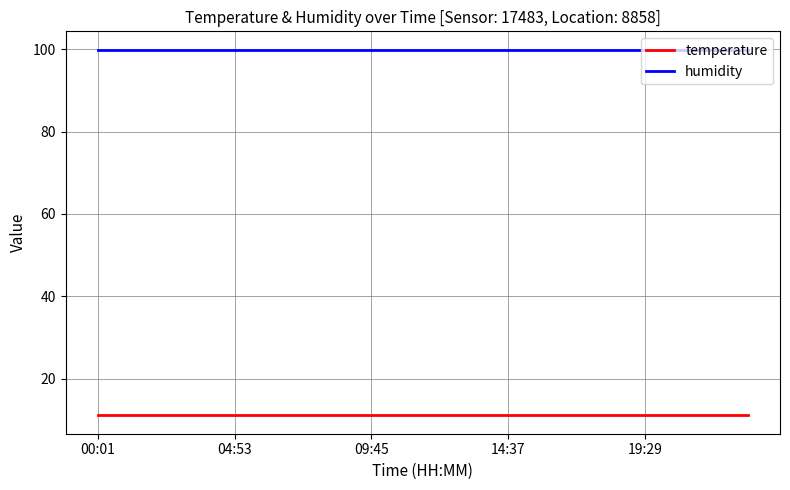

What is the minimum value shown in the chart?

11.1